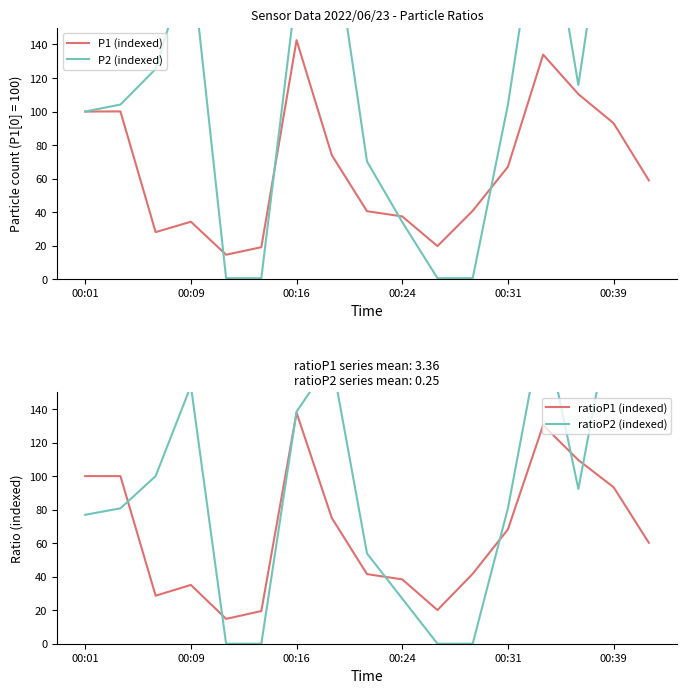

How many interior local valleys does the ratioP1 (indexed) series have?

3